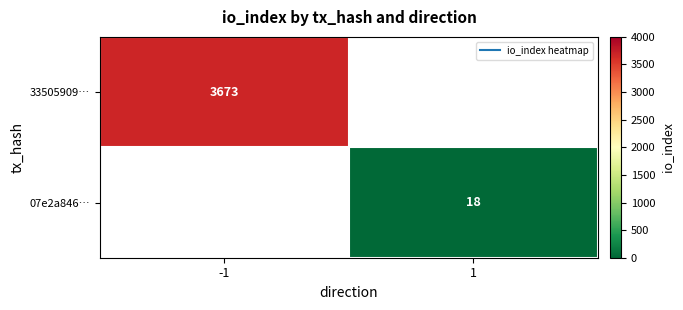

Is the value of 07e2a846… at -1 greater than the value of 33505909… at 1?

No